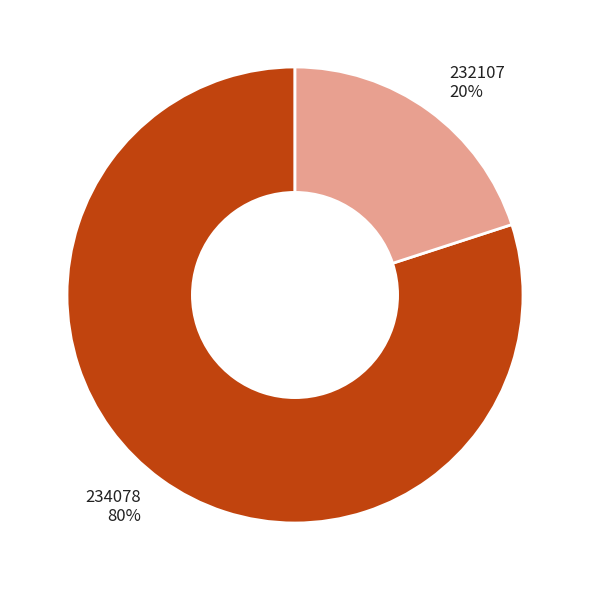

To the nearest percent, what is the average slice percentage?

50%